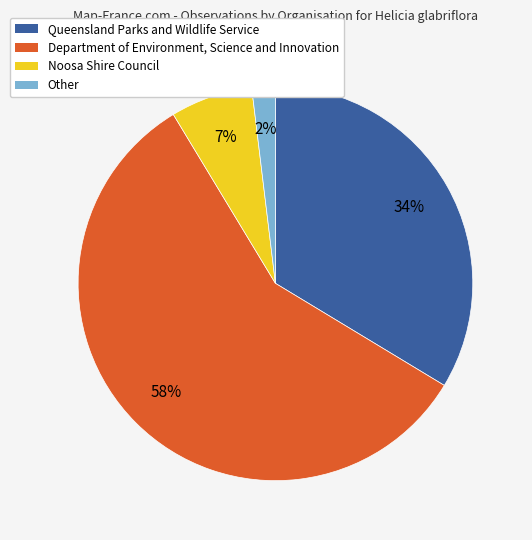

Which has a higher value, Other or Queensland Parks and Wildlife Service?

Queensland Parks and Wildlife Service